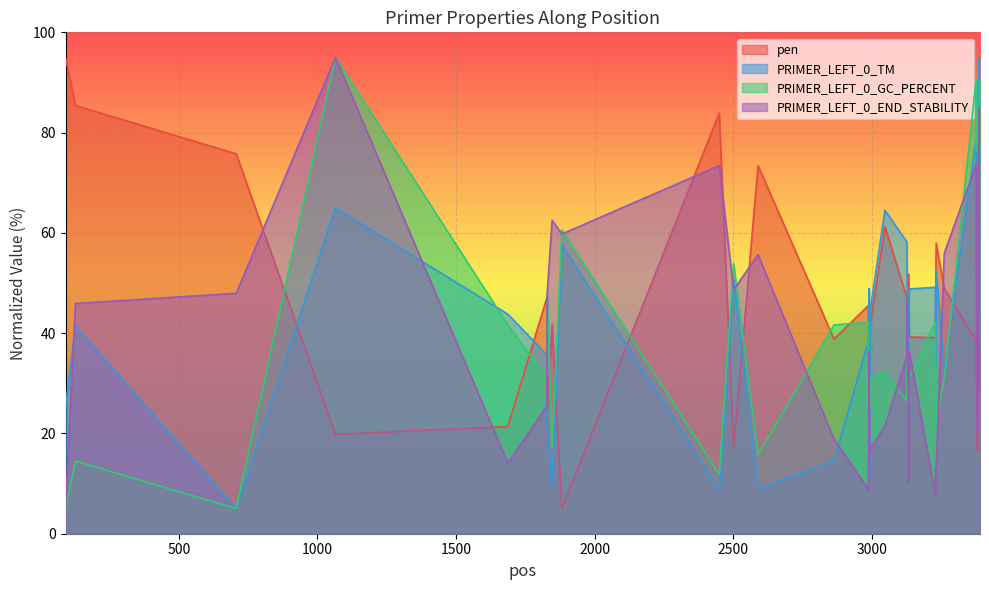

Where is the first local minimum for PRIMER_LEFT_0_END_STABILITY?

1687